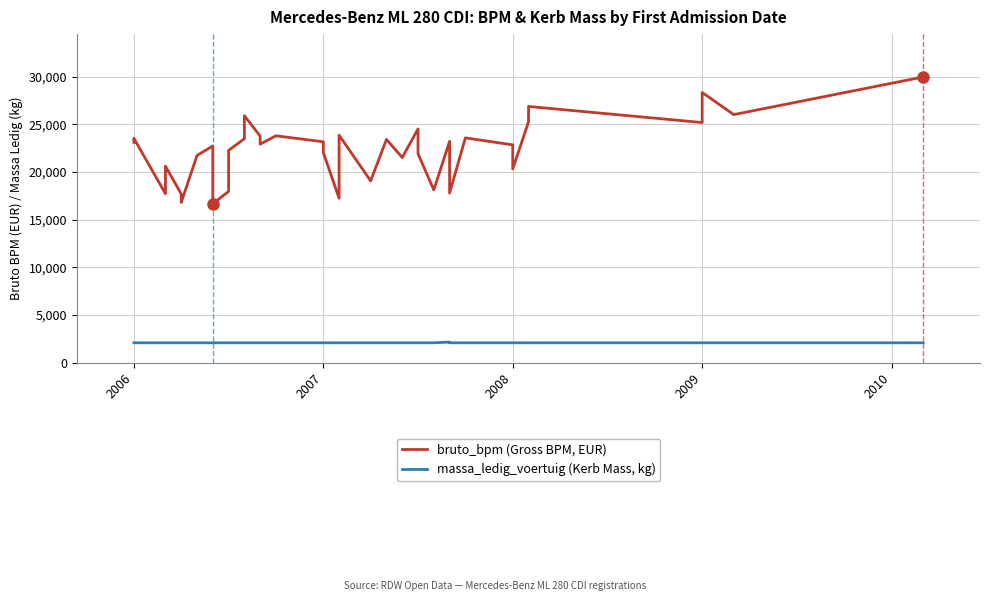

Rank the series by their average value, from highest to lowest.

bruto_bpm (Gross BPM, EUR), massa_ledig_voertuig (Kerb Mass, kg)